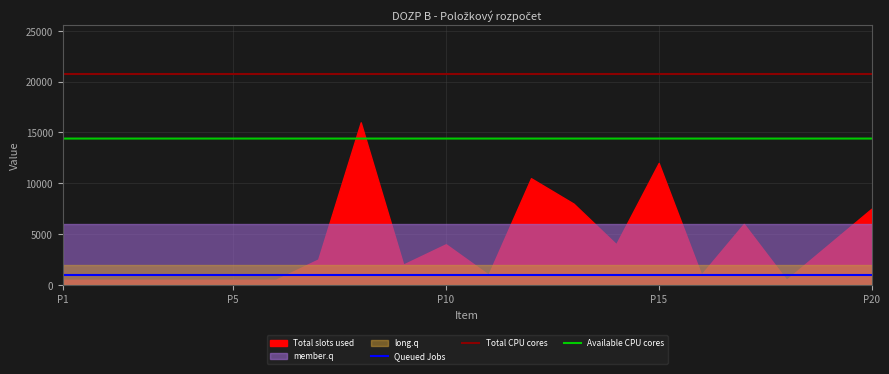

What is the minimum value for Available CPU cores?

14400.0